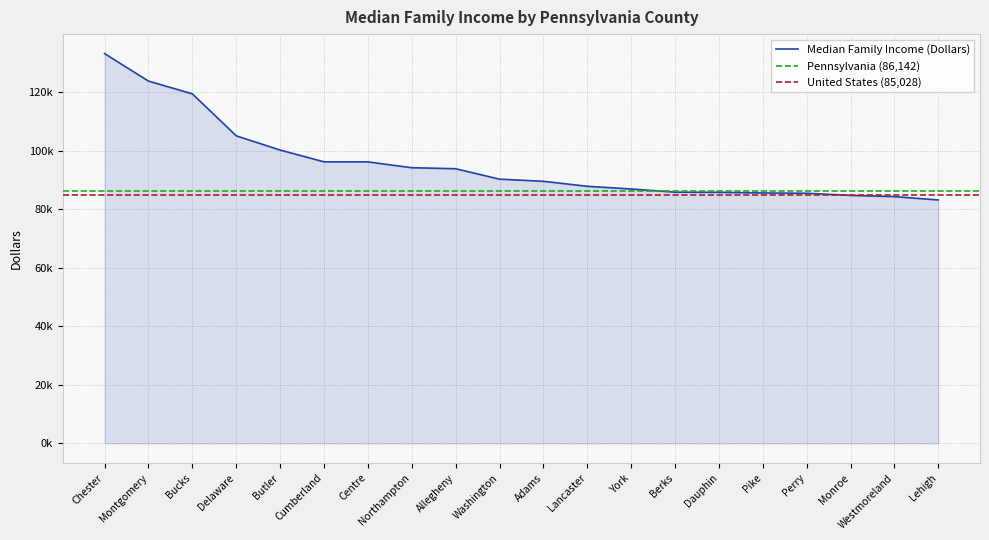

What is the difference between the maximum and second lowest values?

48851